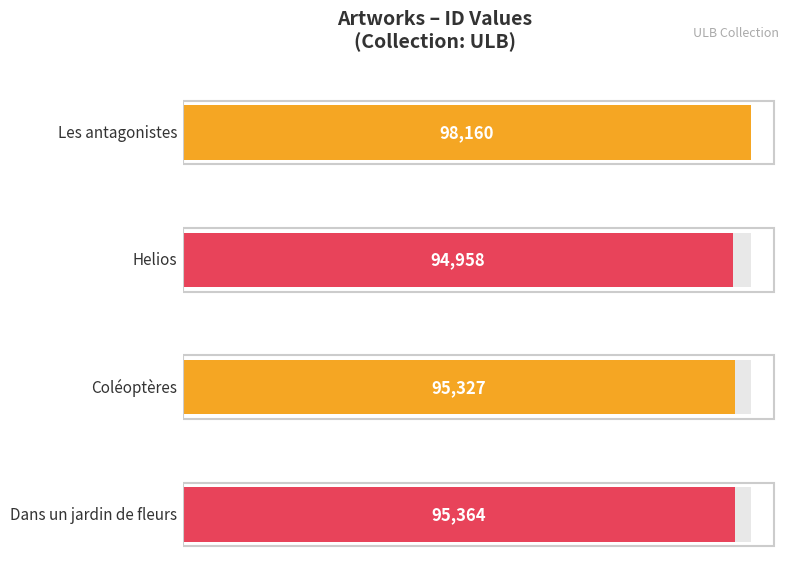

How many values are below 95364?

2